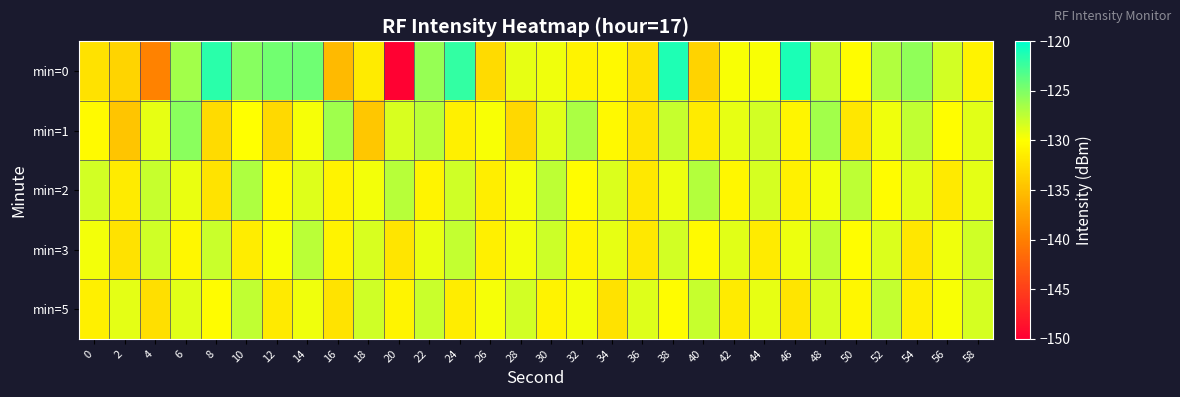

Reading left to right, list all the values displayed in this chart.

min=0: 0=-132.2	2=-133.3	4=-139.7	6=-126.4	8=-121.7	10=-125.4	12=-124.6	14=-124.4	16=-135.5	18=-131.6	20=-149.8	22=-125.9	24=-122.1	26=-132.8	28=-129.1	30=-129.5	32=-131.0	34=-130.5	36=-132.3	38=-121.3	40=-133.4	42=-129.8	44=-129.8	46=-121.2	48=-127.7	50=-130.3	52=-127.0	54=-125.7	56=-128.3	58=-130.9
min=1: 0=-130.4	2=-134.5	4=-129.1	6=-125.4	8=-132.8	10=-130.0	12=-132.9	14=-129.6	16=-126.3	18=-134.3	20=-128.5	22=-127.3	24=-131.2	26=-129.8	28=-133.1	30=-128.9	32=-126.7	34=-130.5	36=-132.0	38=-127.8	40=-131.5	42=-129.1	44=-128.3	46=-130.7	48=-126.4	50=-131.9	52=-129.4	54=-127.6	56=-130.1	58=-128.8
min=2: 0=-128.3	2=-131.5	4=-127.8	6=-129.2	8=-132.1	10=-126.9	12=-130.4	14=-128.7	16=-131.0	18=-129.5	20=-127.2	22=-130.8	24=-128.1	26=-131.3	28=-129.7	30=-127.5	32=-130.2	34=-128.6	36=-131.8	38=-129.3	40=-127.1	42=-130.6	44=-128.4	46=-131.1	48=-129.6	50=-127.4	52=-130.3	54=-128.9	56=-131.7	58=-129.0
min=3: 0=-129.5	2=-132.3	4=-128.1	6=-130.6	8=-127.9	10=-131.4	12=-129.8	14=-127.3	16=-130.9	18=-128.5	20=-132.0	22=-129.2	24=-127.7	26=-131.2	28=-129.6	30=-128.0	32=-130.7	34=-129.1	36=-131.8	38=-128.3	40=-130.4	42=-128.8	44=-131.5	46=-129.3	48=-127.6	50=-130.1	52=-128.6	54=-131.9	56=-129.4	58=-128.2
min=5: 0=-131.2	2=-129.0	4=-132.5	6=-128.8	8=-130.3	10=-127.6	12=-131.7	14=-129.4	16=-132.1	18=-128.2	20=-130.8	22=-127.9	24=-131.4	26=-129.7	28=-128.3	30=-131.0	32=-129.5	34=-132.3	36=-128.7	38=-130.2	40=-127.8	42=-131.6	44=-129.1	46=-132.0	48=-128.5	50=-130.6	52=-127.7	54=-131.3	56=-129.8	58=-128.4